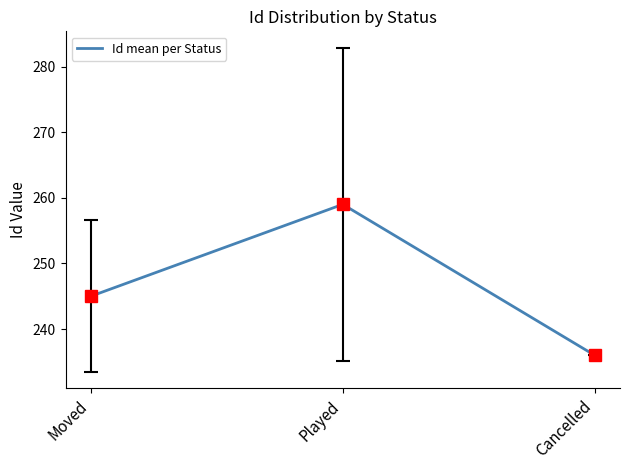

Reading left to right, transcribe all the data shown in this chart.

245	259	236